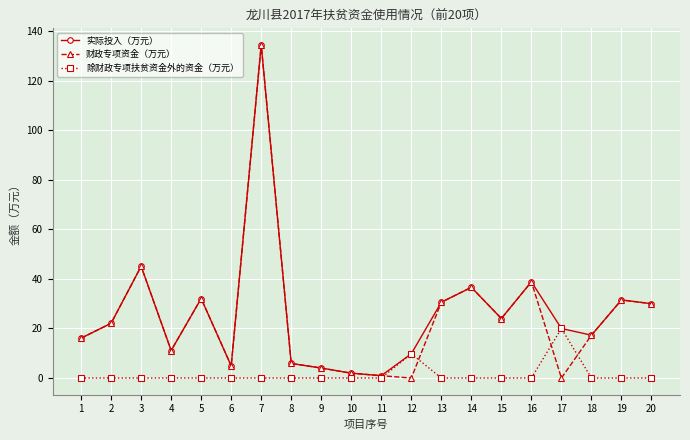

What is the difference between the highest and lowest values at 7?

134.4